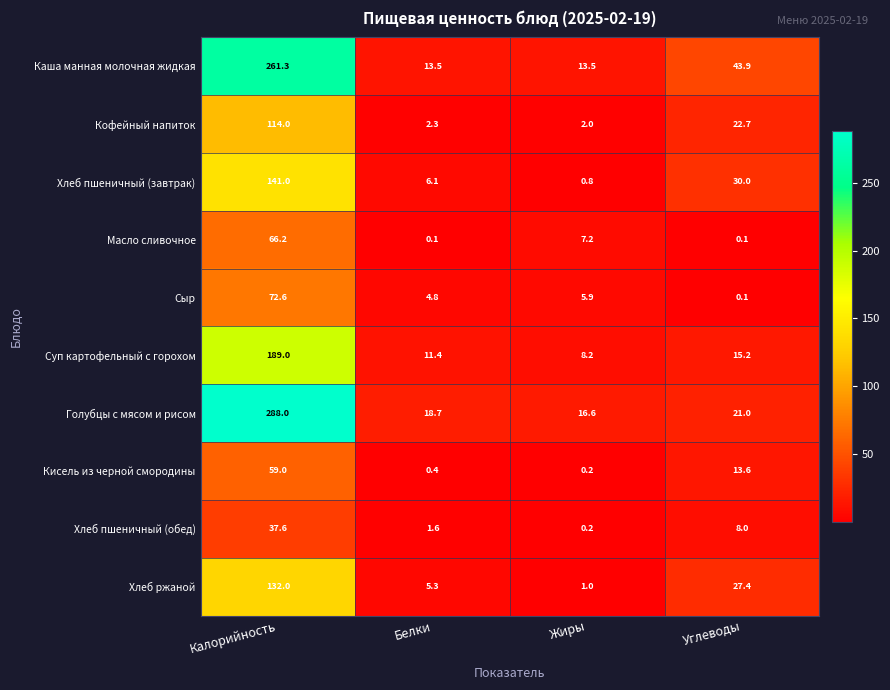

The value of Хлеб пшеничный (завтрак) at Калорийность is 184.2. True or false?

False